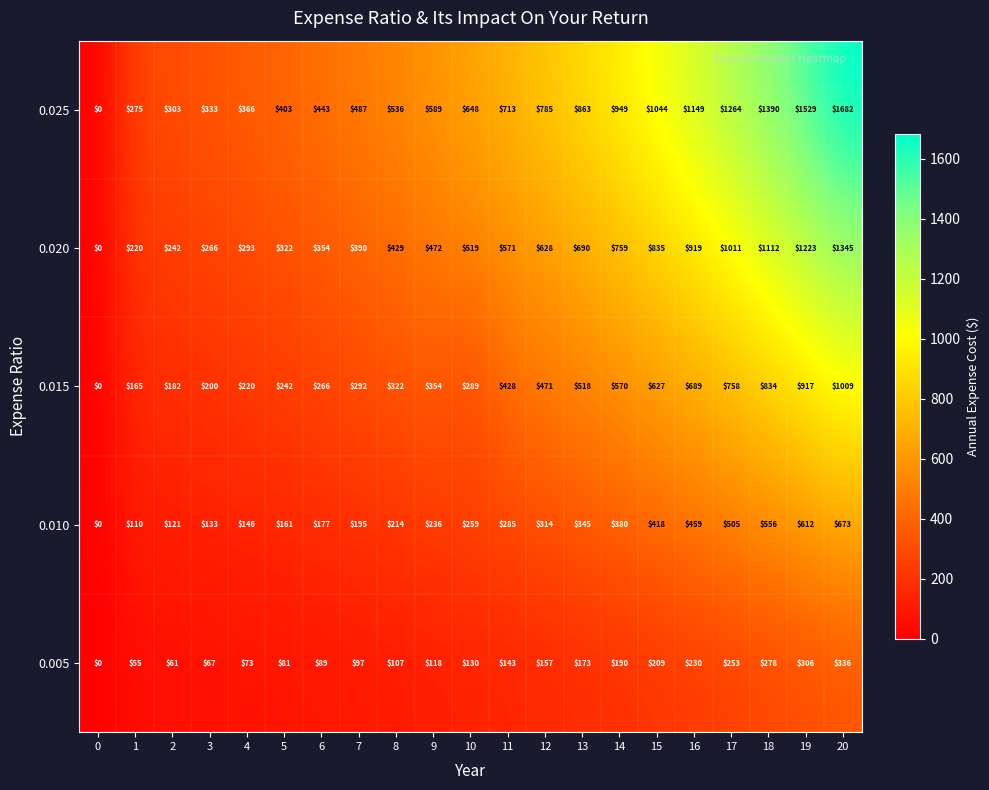

Read the 0.025 value at 16, to the nearest 100.

1100